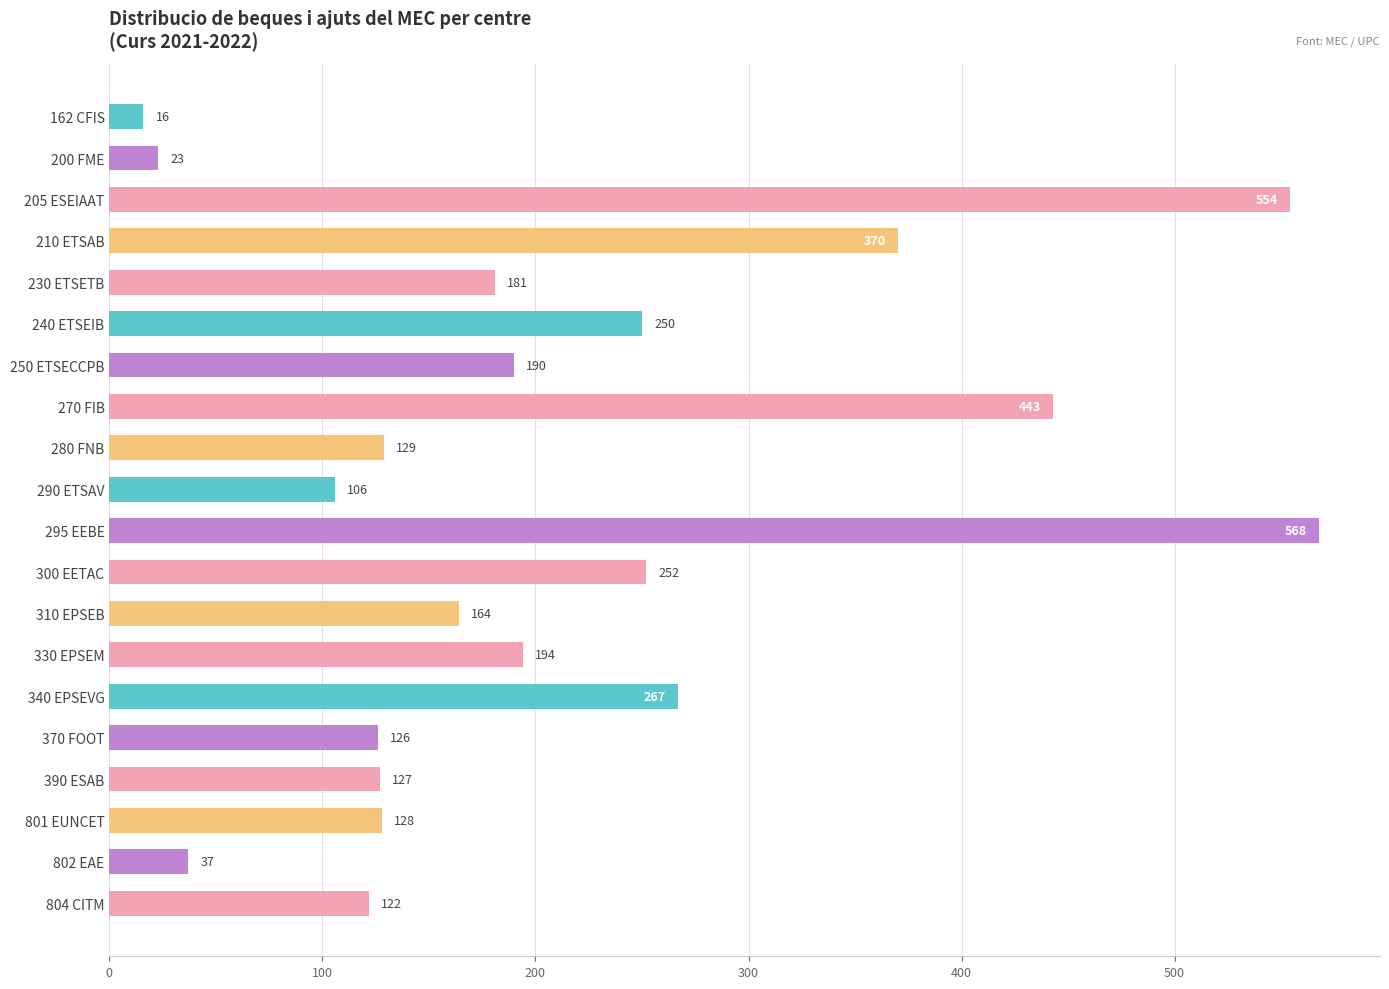

What is the minimum value shown in the chart?

16